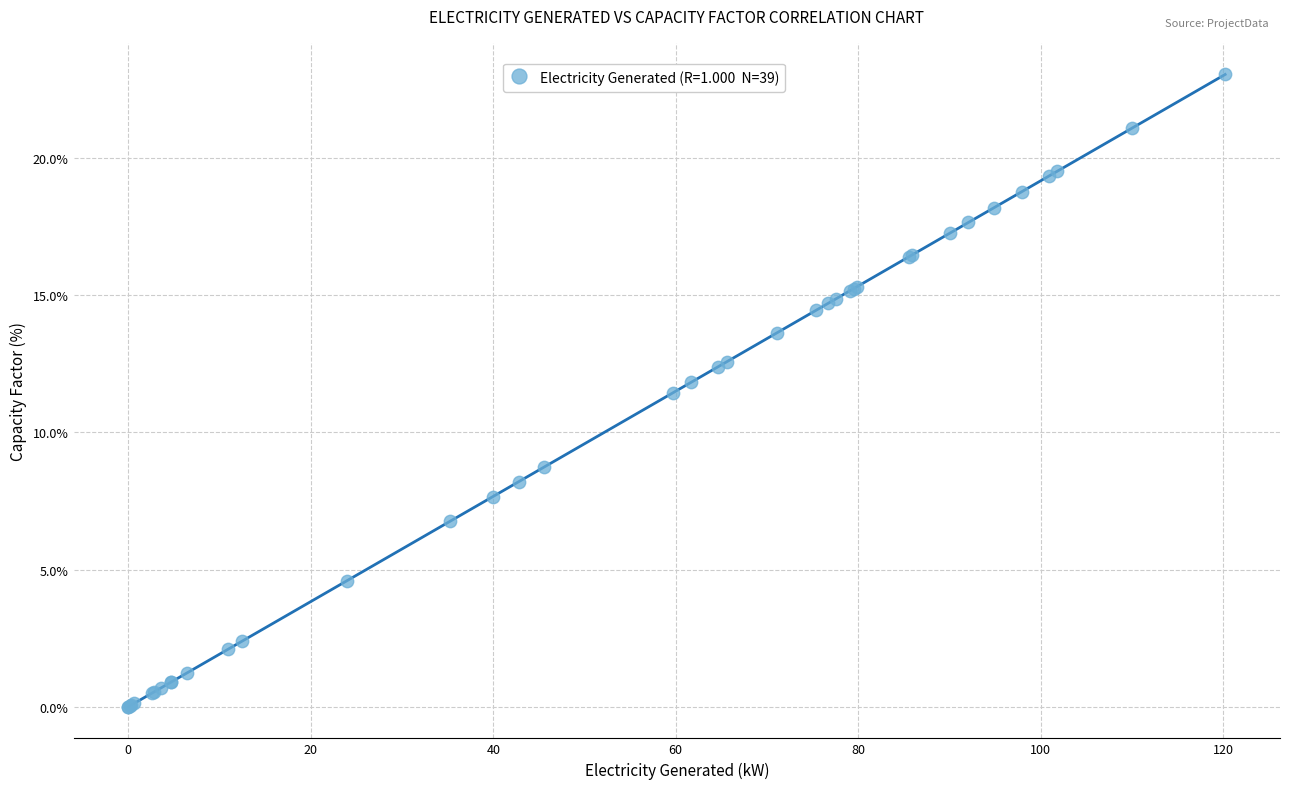

What Y value in the scatter plot is closest to 11?

11.5